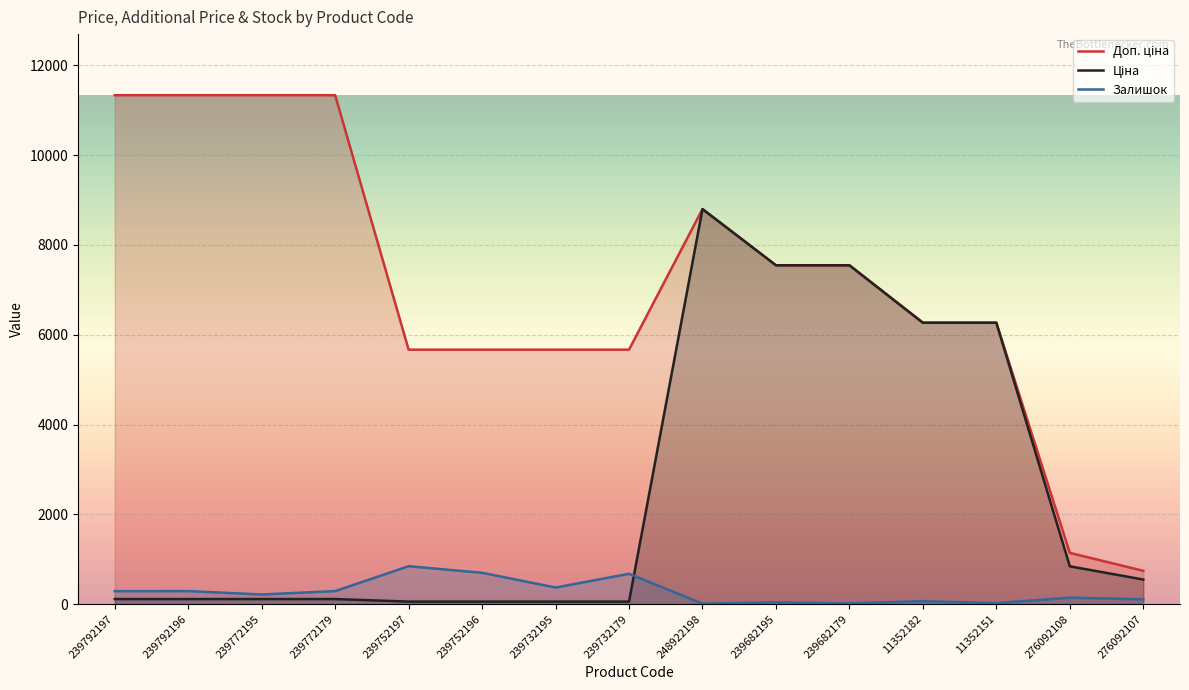

What is the value of the Доп. ціна point at the 7th from the left?

5667.0